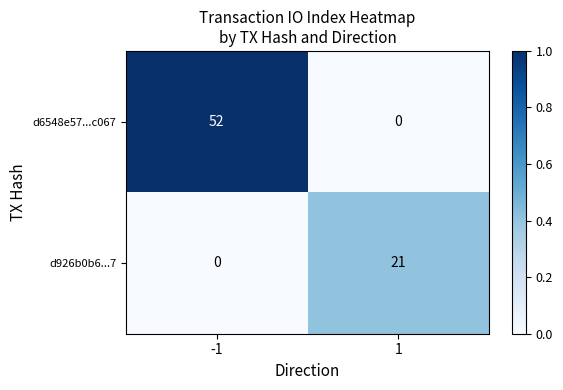

What value does the d926b0b6...7 series have at 1, to the nearest 10?

20